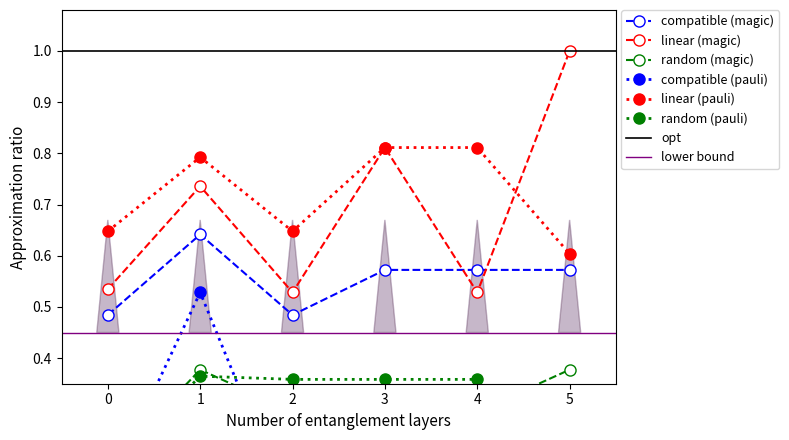

Where is linear (pauli) nearest to the value 0?

5